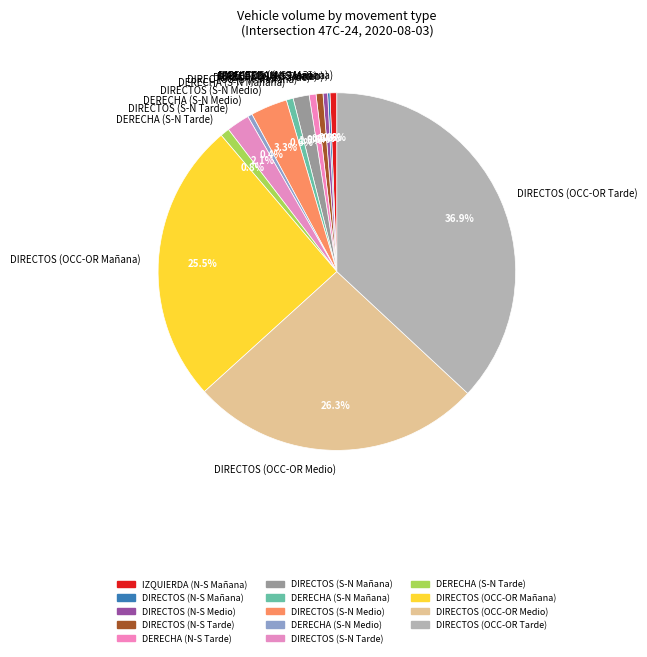

Is it true that DIRECTOS (S-N Mañana) is 15% of the pie?

False